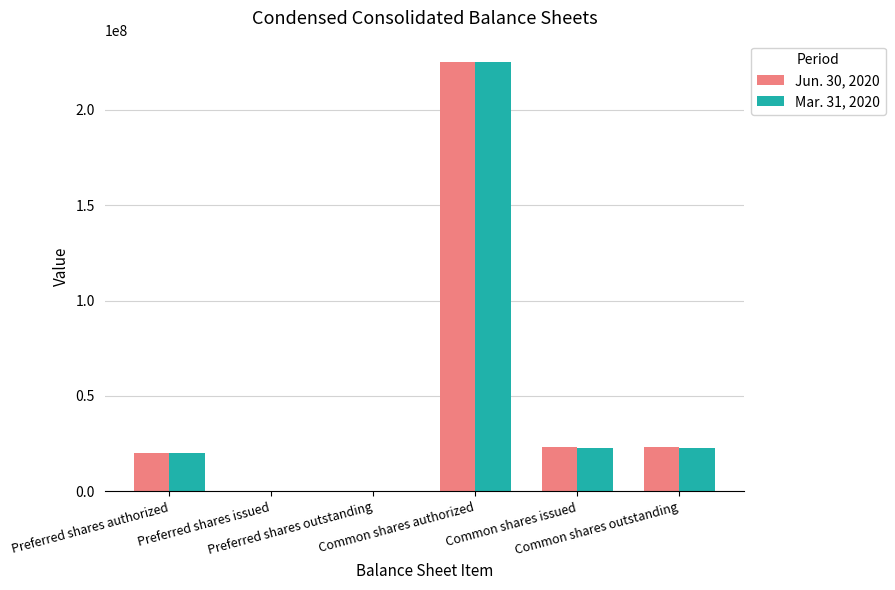

What is the sum of the Jun. 30, 2020 values at Common shares issued and Preferred shares outstanding?

23111857